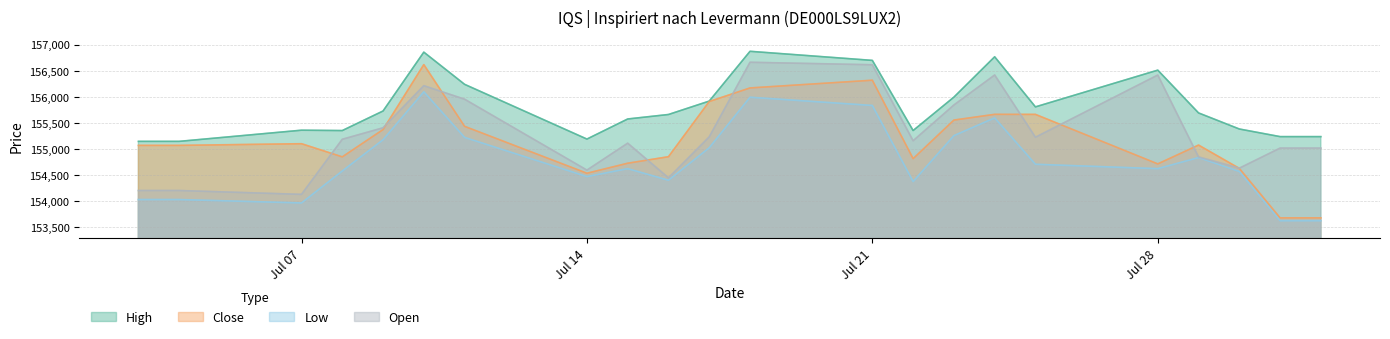

Which series has the widest spread of values?

Close